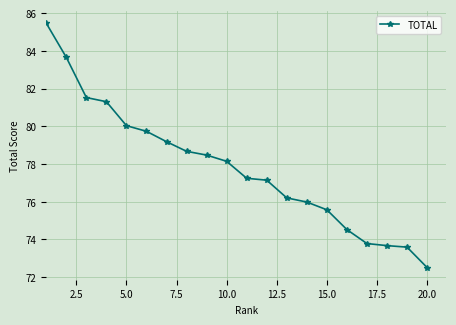

What is the greatest value displayed?

85.5